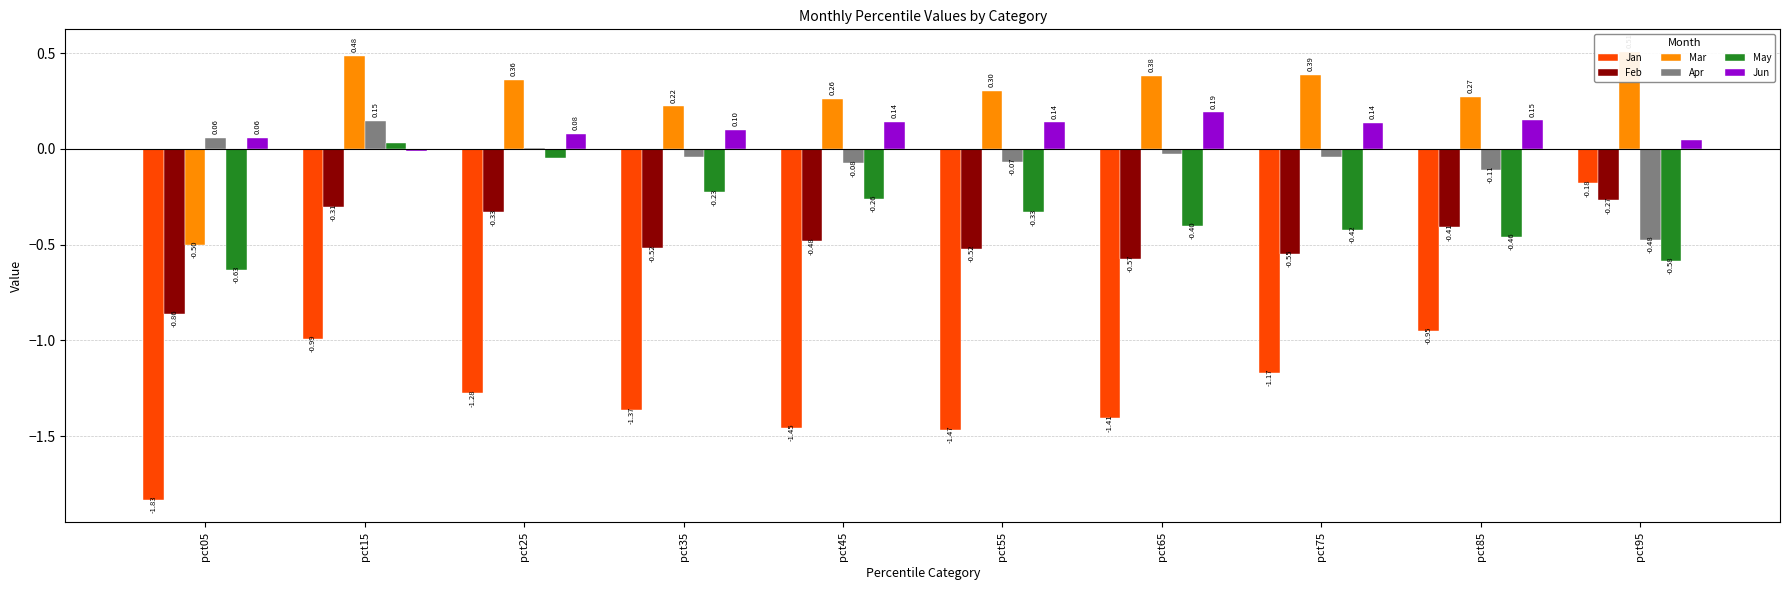

The value of May at pct15 is 0.0. True or false?

True